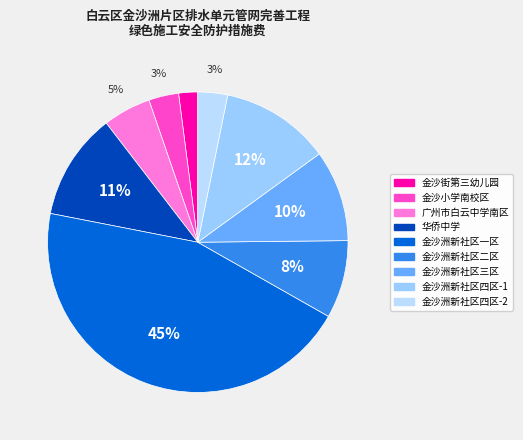

Is there any slice that represents more than half of the pie?

No